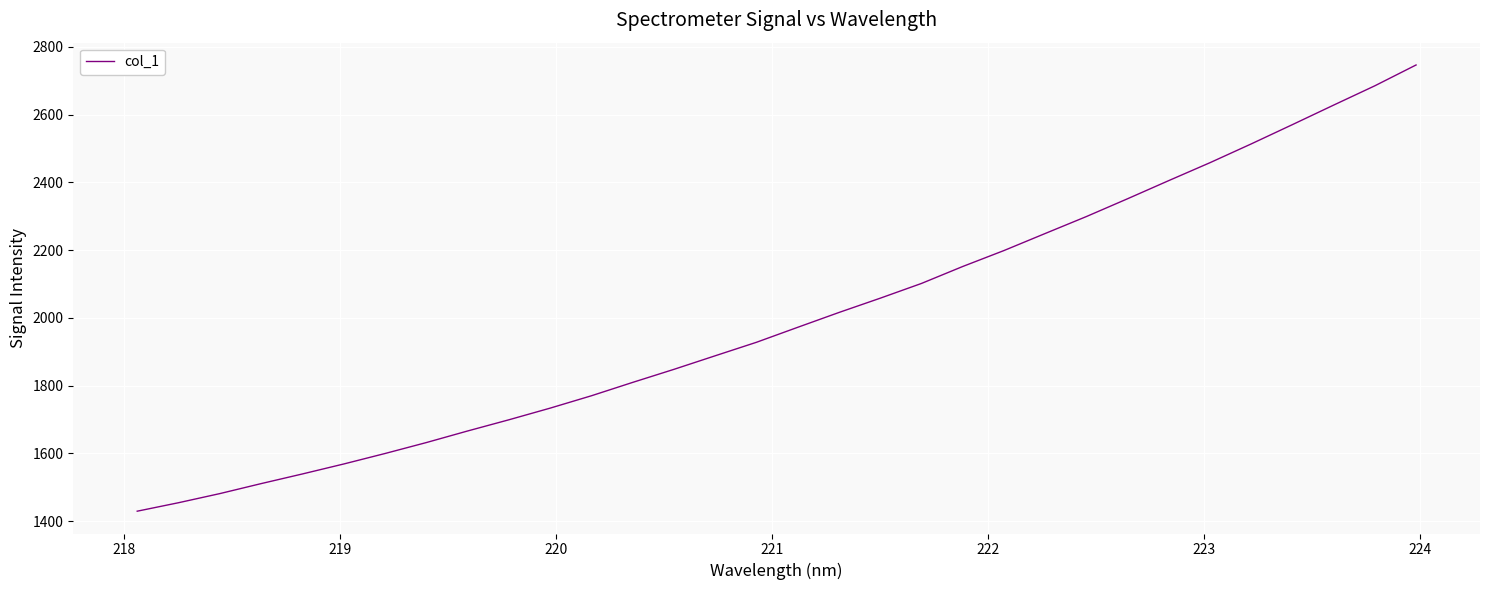

Count the number of categories in the chart.

32